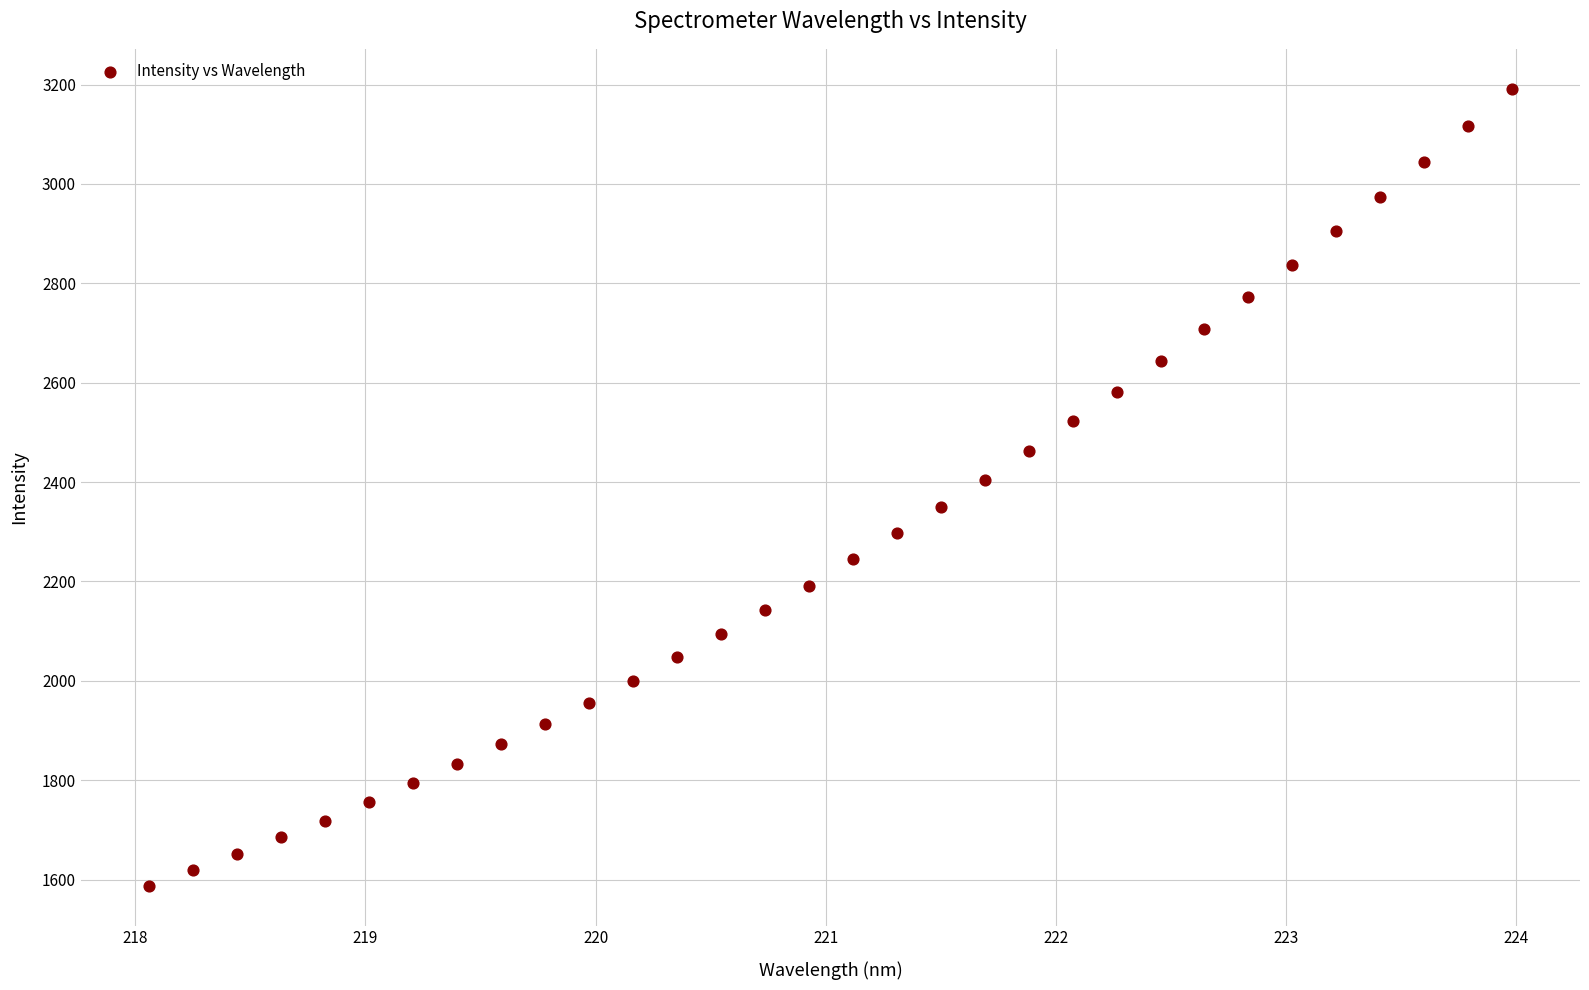

What is the range of Y values (max minus min)?

1604.2